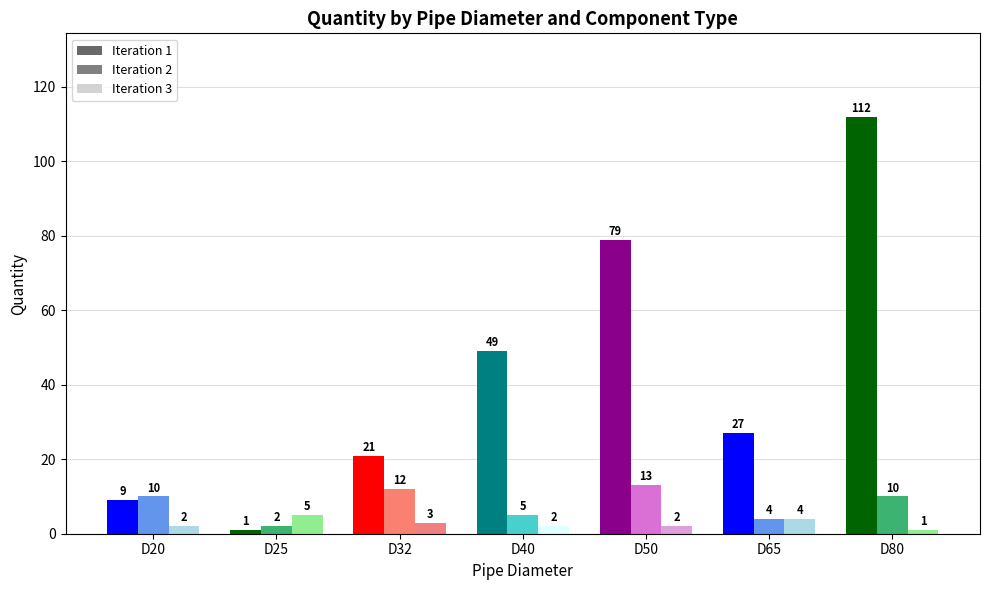

Which series changed the most between D20 and D32?

Iteration 1